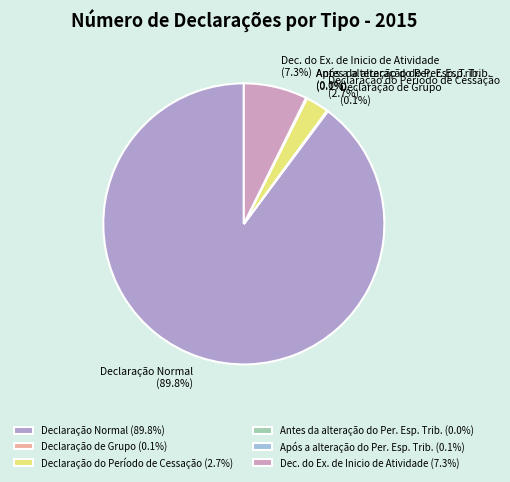

How much of the chart is everything except Declaração do Período de Cessação?

97.3%